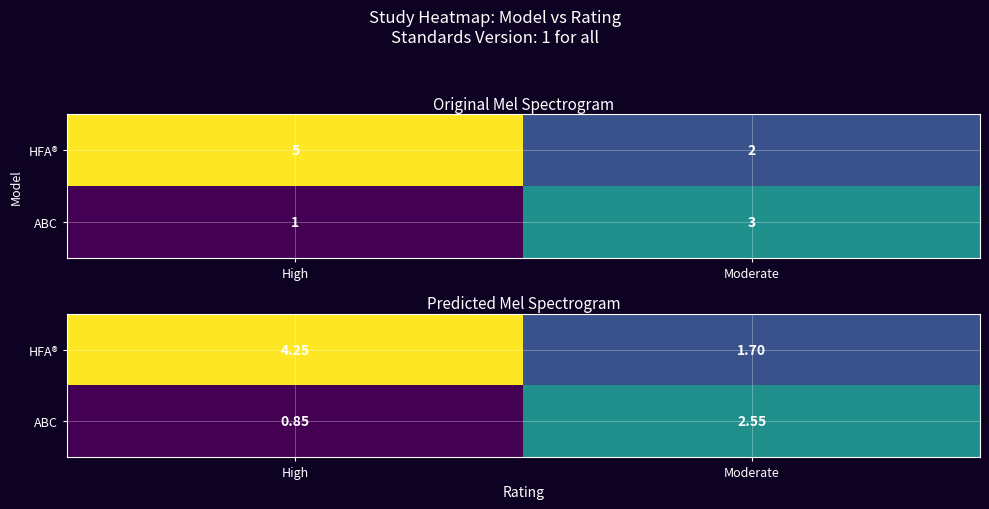

What is the lowest value of the HFA® series?

1.7